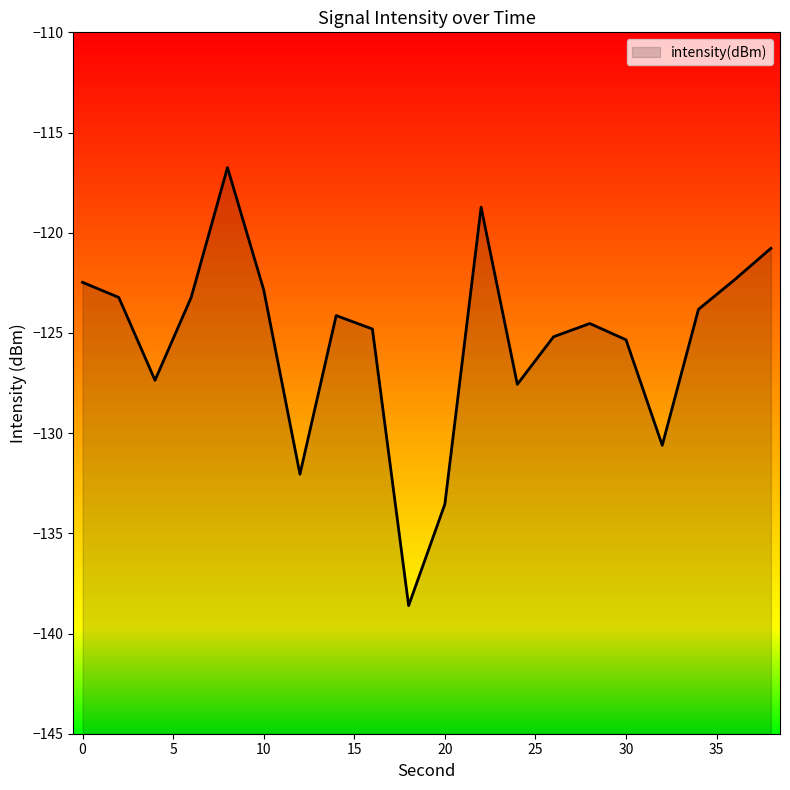

What value does the data have at 20?

-133.5